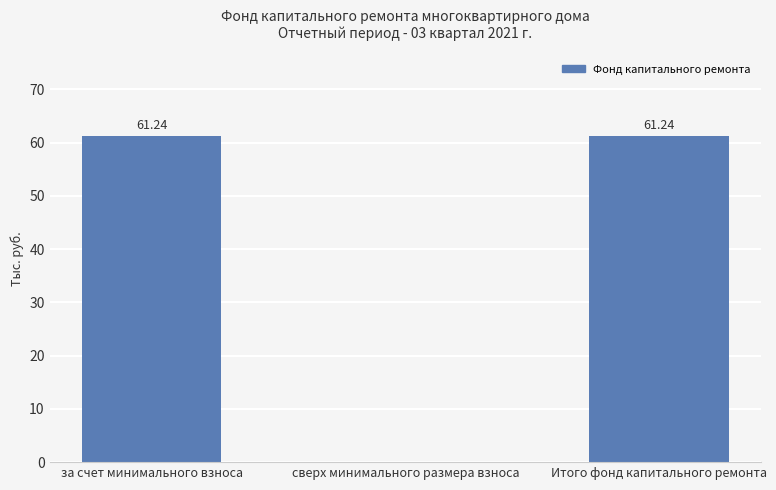

At which label does the data first exceed 61?

за счет минимального взноса